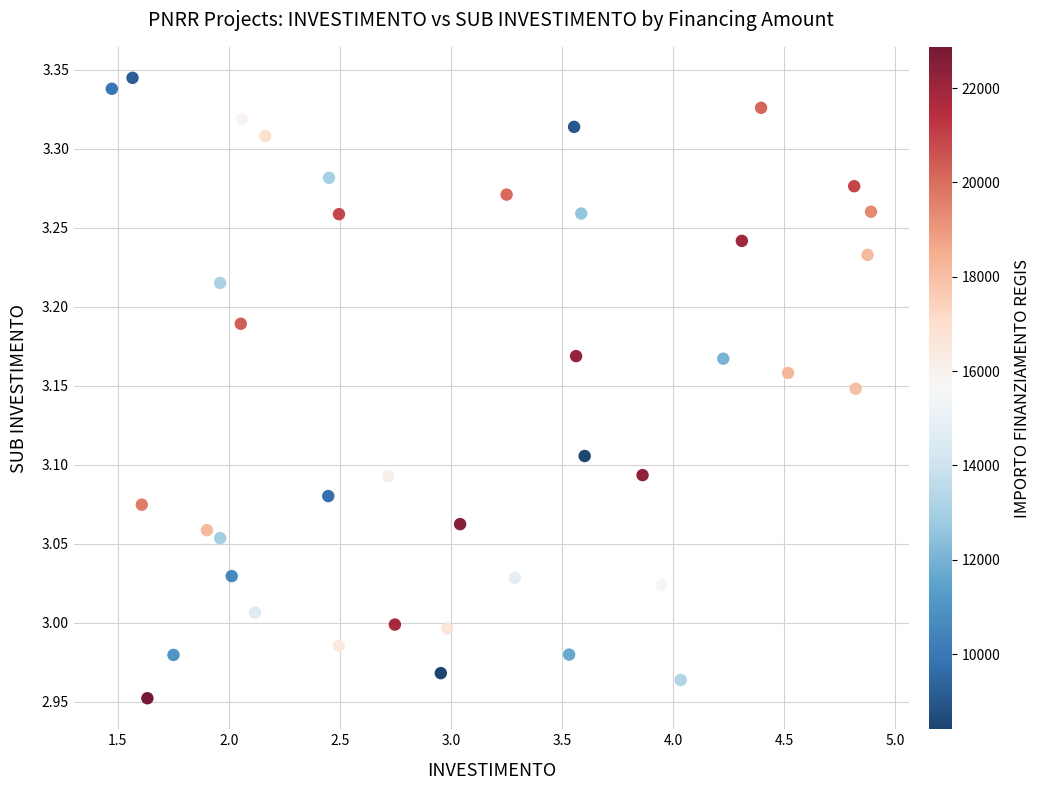

What is the range of X values (max minus min)?

3.4